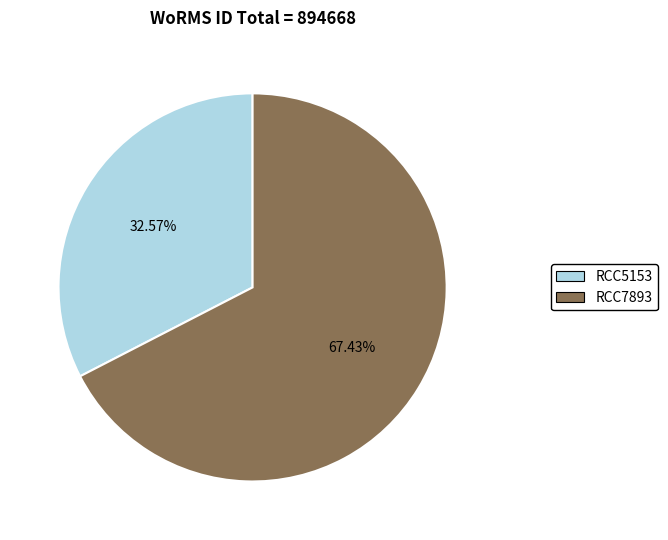

Between RCC7893 and RCC5153, which is larger?

RCC7893